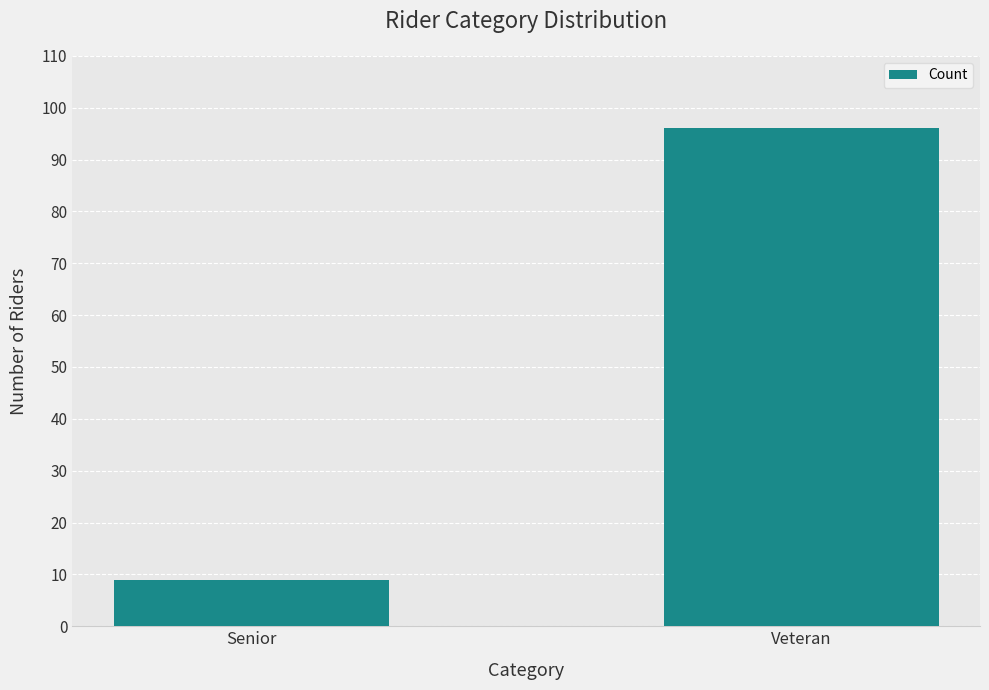

What is the value of the 1st bar from the left?

9